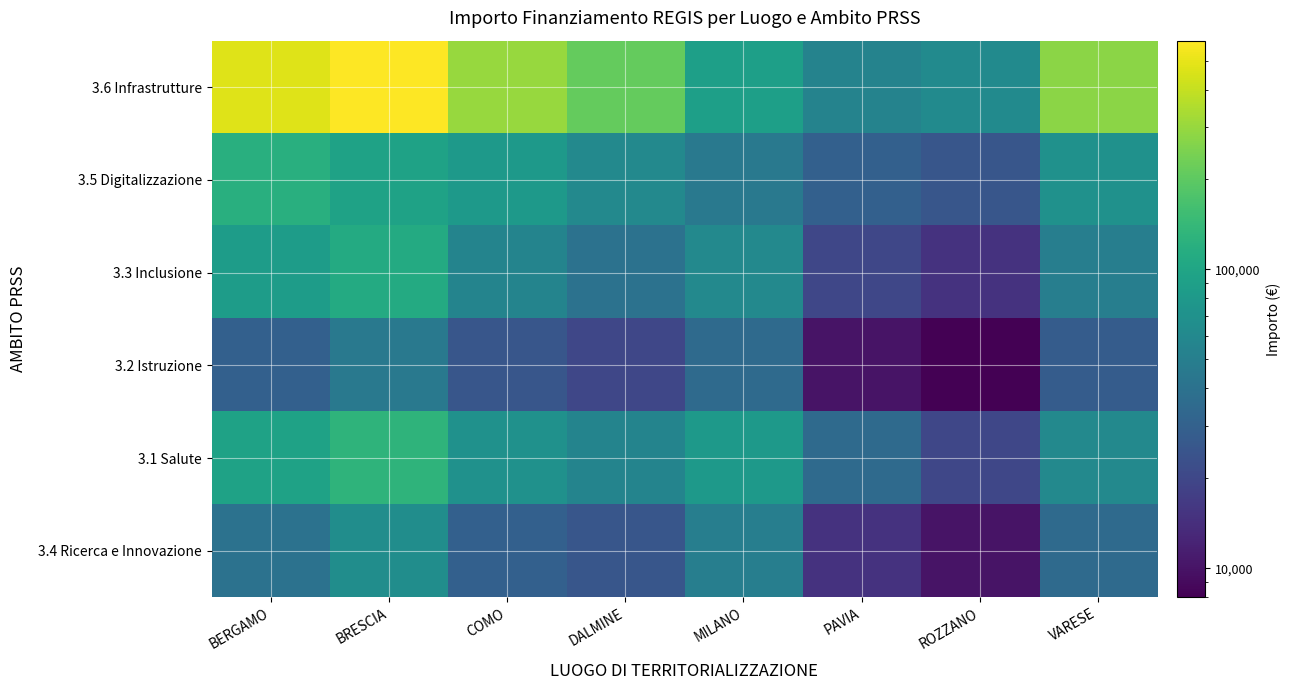

Reading right to left, list all the values displayed in this chart.

3.6 Infrastrutture: VARESE=278513.6	ROZZANO=62062.4	PAVIA=54577.6	MILANO=90268.6	DALMINE=210386.7	COMO=303137.0	BRESCIA=582721.6	BERGAMO=473357.7
3.5 Digitalizzazione: VARESE=70000.0	ROZZANO=25000.0	PAVIA=30000.0	MILANO=45000.0	DALMINE=60000.0	COMO=80000.0	BRESCIA=95000.0	BERGAMO=120000.0
3.3 Inclusione: VARESE=50000.0	ROZZANO=15000.0	PAVIA=20000.0	MILANO=60000.0	DALMINE=40000.0	COMO=55000.0	BRESCIA=110000.0	BERGAMO=85000.0
3.2 Istruzione: VARESE=28000.0	ROZZANO=8000.0	PAVIA=10000.0	MILANO=35000.0	DALMINE=20000.0	COMO=25000.0	BRESCIA=45000.0	BERGAMO=30000.0
3.1 Salute: VARESE=60000.0	ROZZANO=20000.0	PAVIA=35000.0	MILANO=80000.0	DALMINE=55000.0	COMO=70000.0	BRESCIA=130000.0	BERGAMO=95000.0
3.4 Ricerca e Innovazione: VARESE=35000.0	ROZZANO=10000.0	PAVIA=15000.0	MILANO=50000.0	DALMINE=25000.0	COMO=30000.0	BRESCIA=65000.0	BERGAMO=40000.0